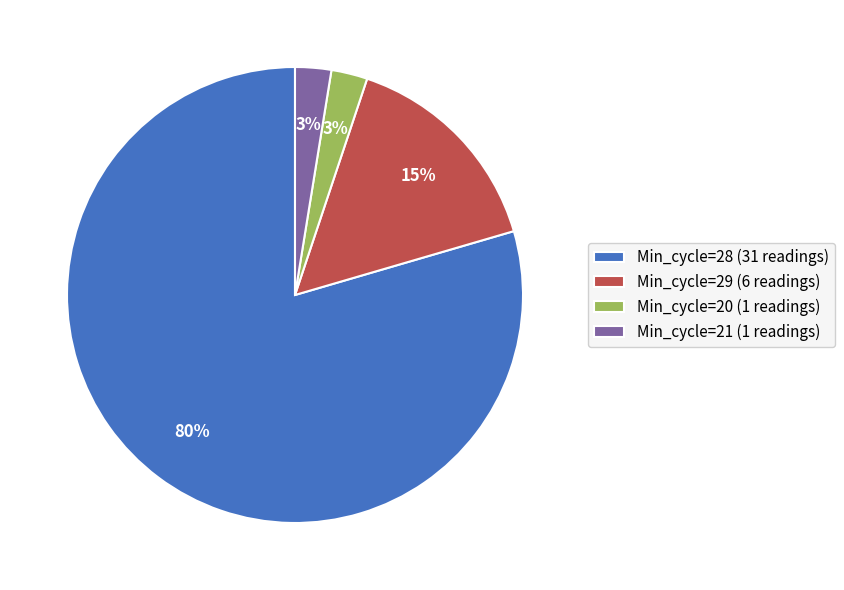

How many segments does this pie chart have?

4